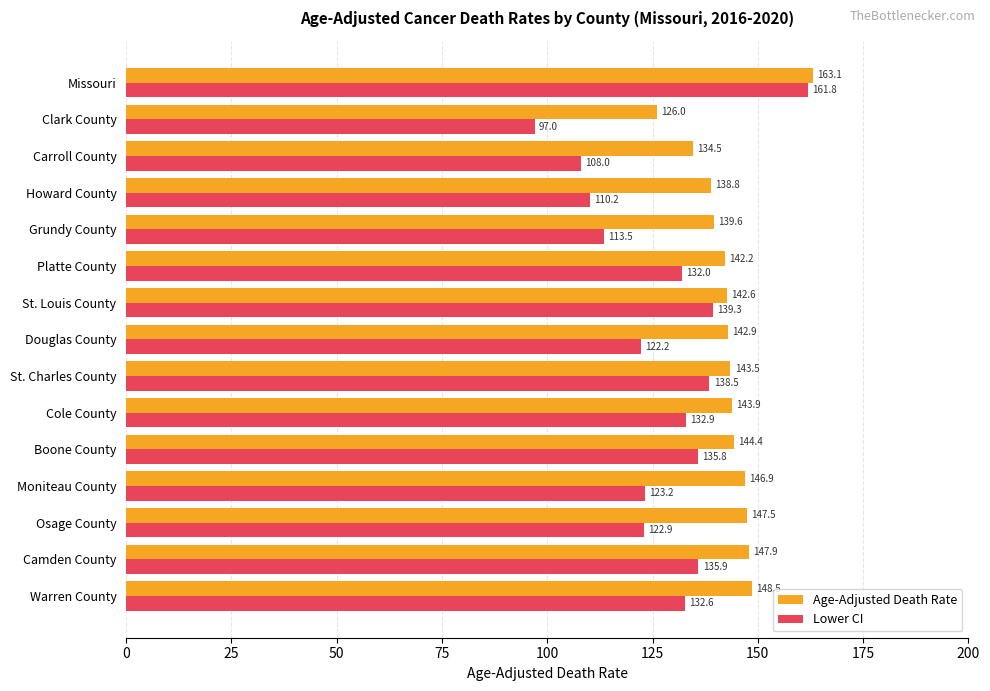

At which label is Lower CI closest to 129?

Platte County